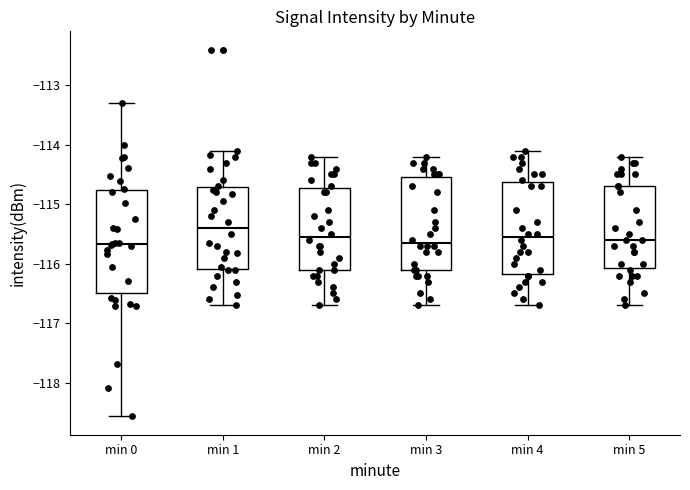

Reading left to right, read every box against the y-axis: the position of its median line, the range the box covers, and the ends of its whiskers. The values are not printed on the chart, so give them approximately, as read against the axis.

min 0: median -115.7, box -116.5 to -114.8, whiskers -118.6 to -113.3
min 1: median -115.4, box -116.1 to -114.7, whiskers -116.7 to -114.1
min 2: median -115.5, box -116.1 to -114.7, whiskers -116.7 to -114.2
min 3: median -115.6, box -116.1 to -114.5, whiskers -116.7 to -114.2
min 4: median -115.5, box -116.2 to -114.6, whiskers -116.7 to -114.1
min 5: median -115.6, box -116.1 to -114.7, whiskers -116.7 to -114.2